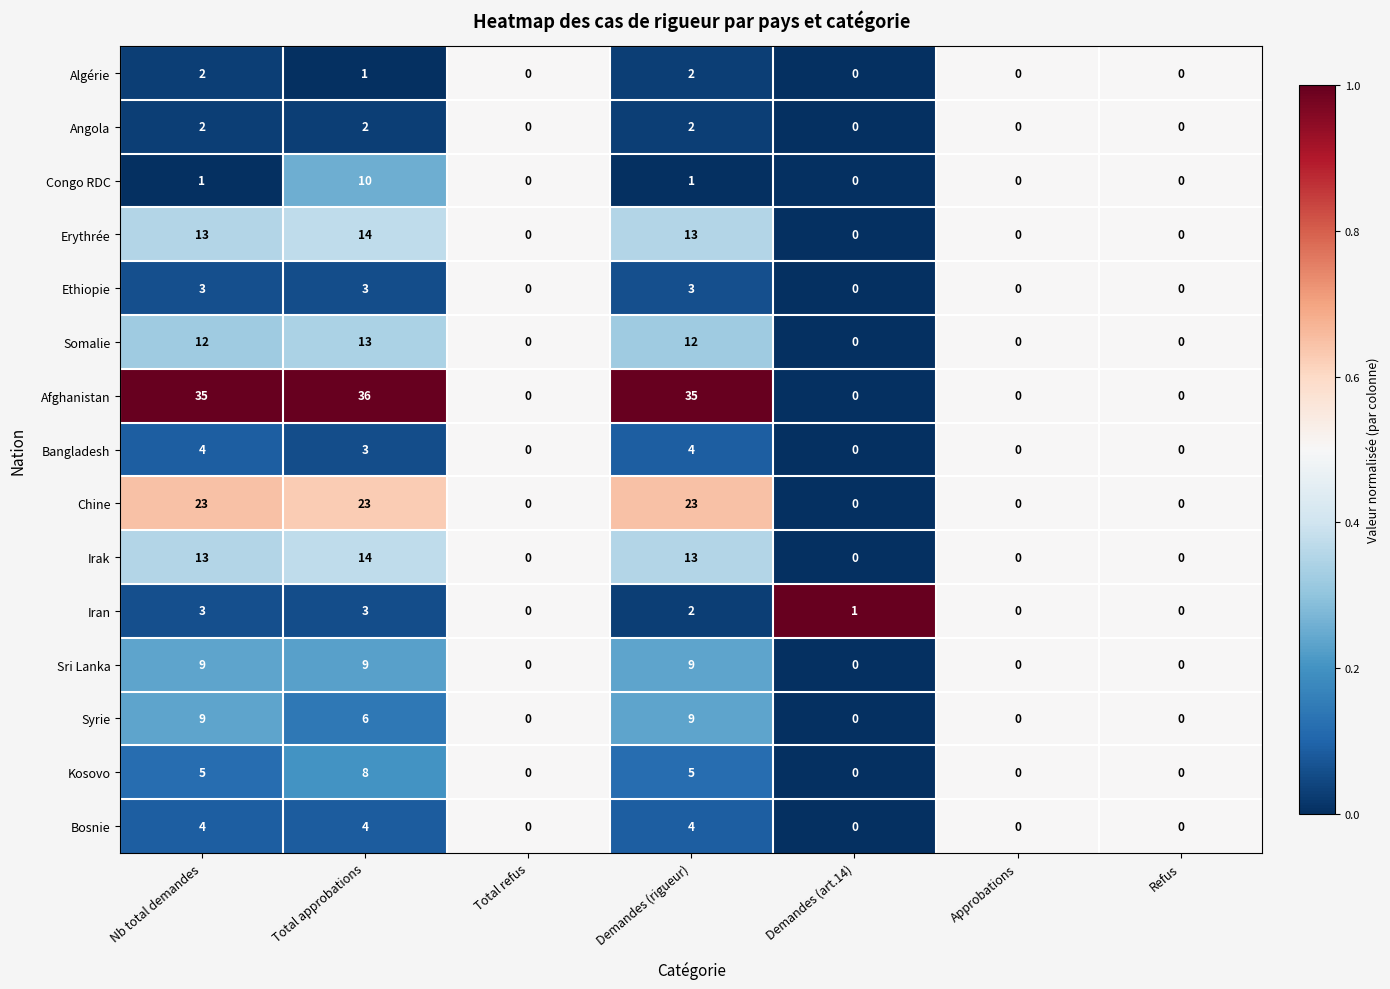

At which category is the sum across all series the highest?

Total approbations